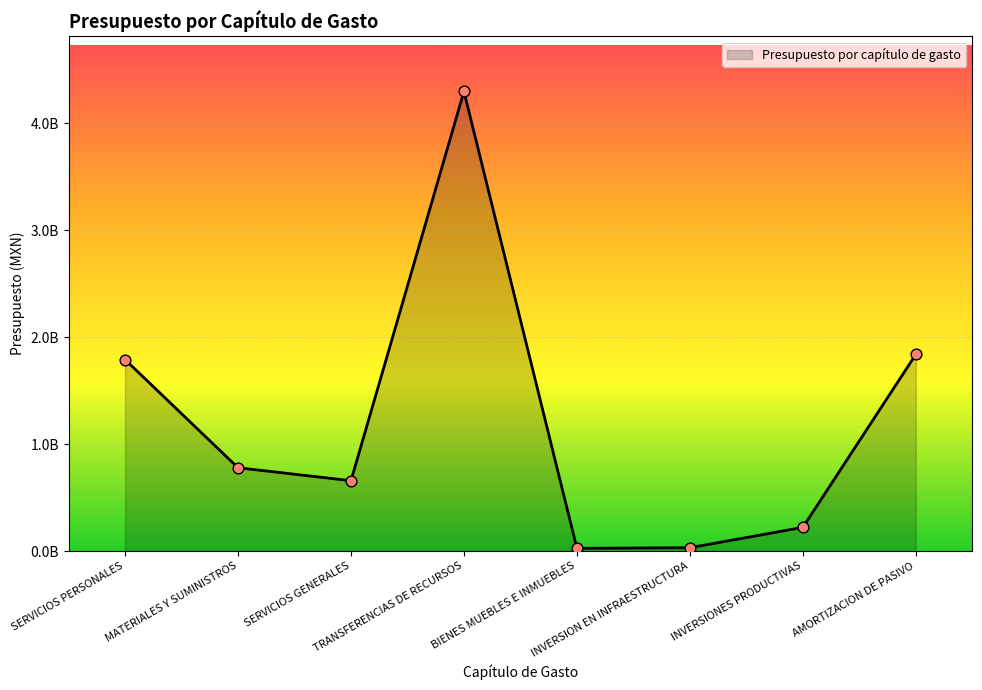

Between TRANSFERENCIAS DE RECURSOS and AMORTIZACION DE PASIVO, which is larger?

TRANSFERENCIAS DE RECURSOS